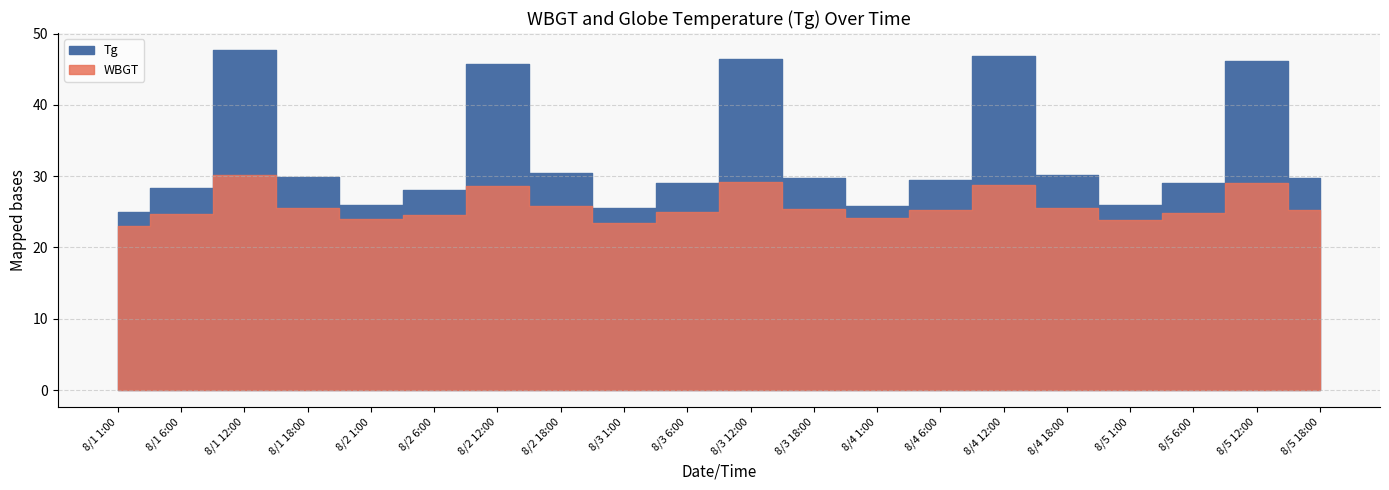

What is the total value across all series at 8/2 18:00?

56.3